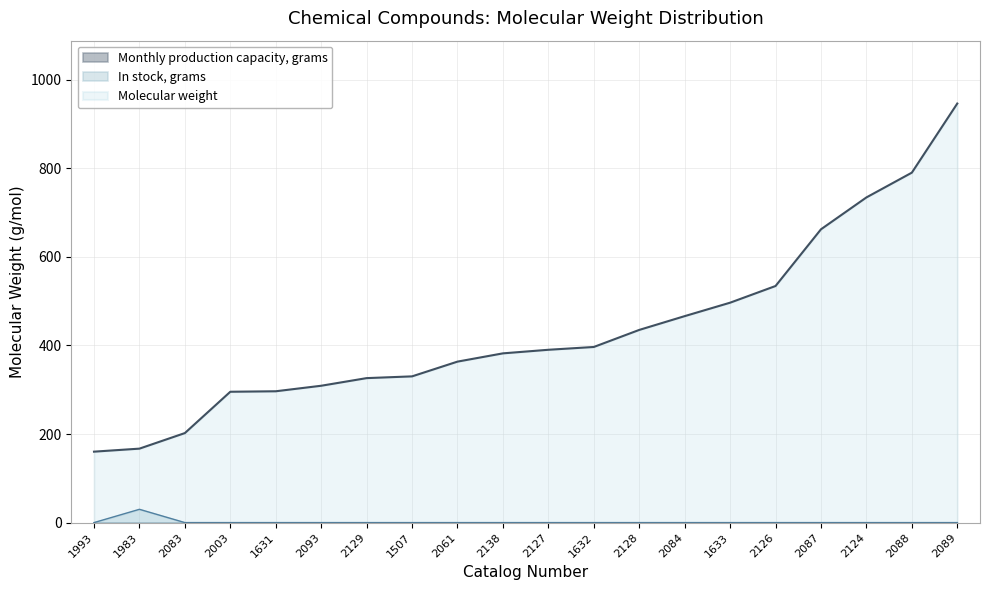

True or false: Monthly production capacity, grams and In stock, grams cross at least once.

False